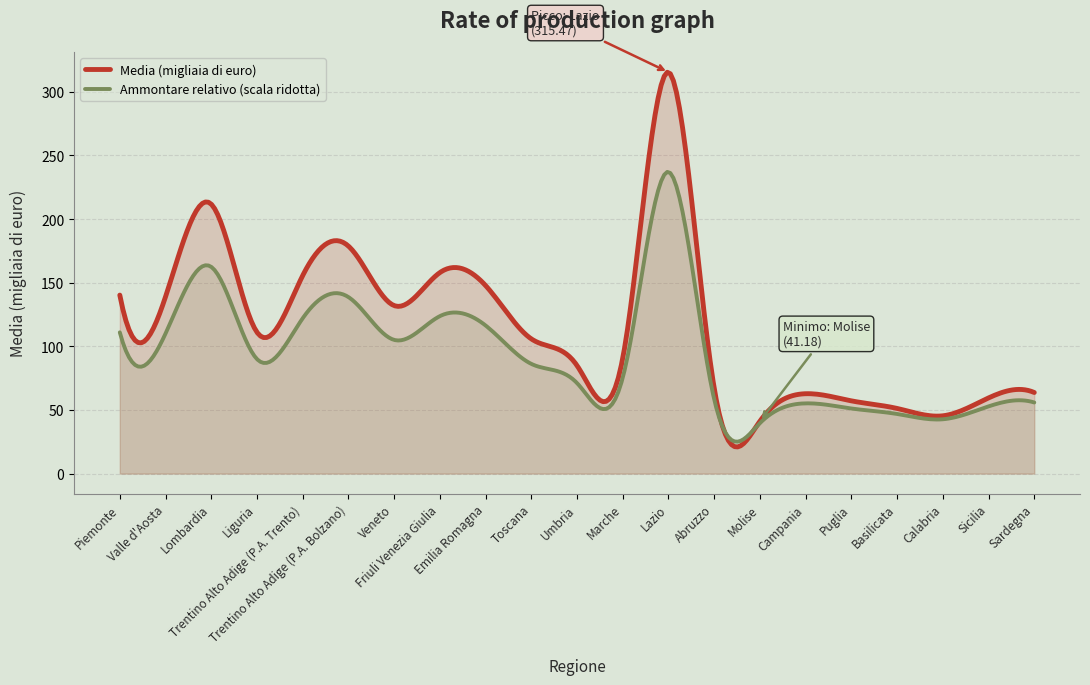

Which label corresponds to the largest value in the chart?

Lazio